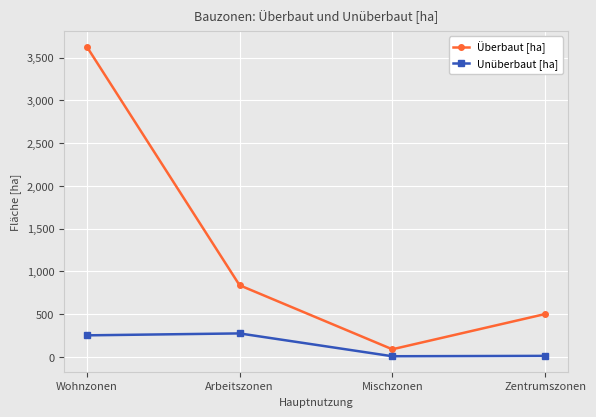

How many interior local valleys does the Überbaut [ha] series have?

1